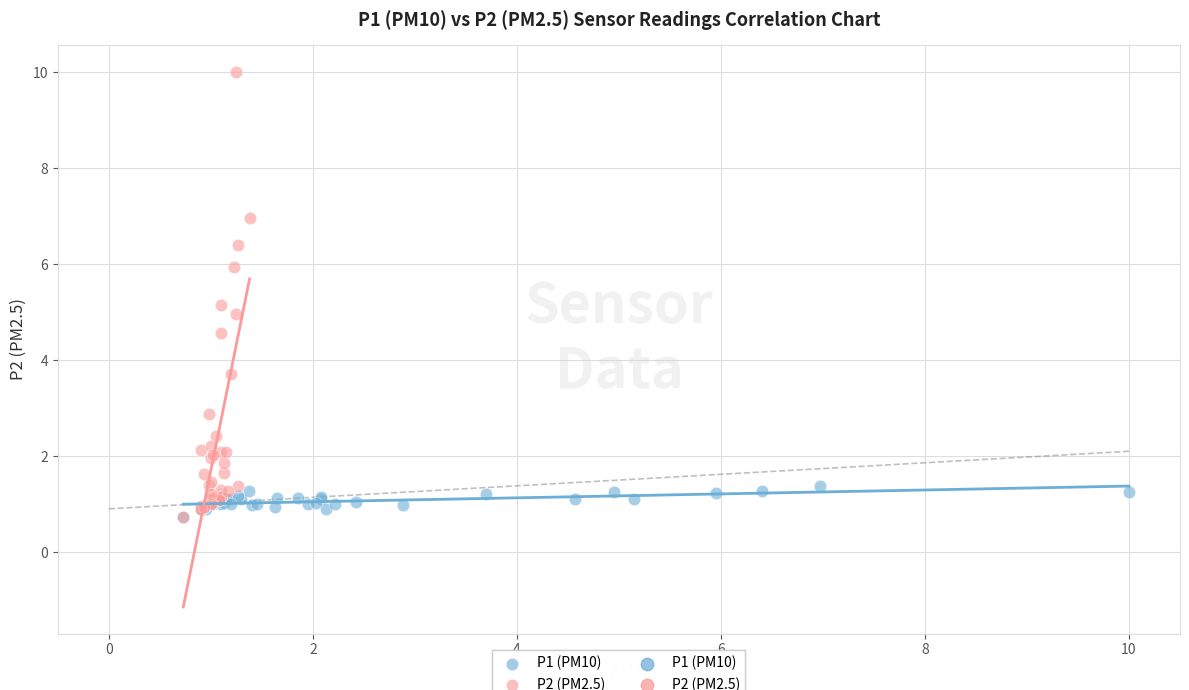

Which series reaches the maximum Y coordinate?

P2 (PM2.5)